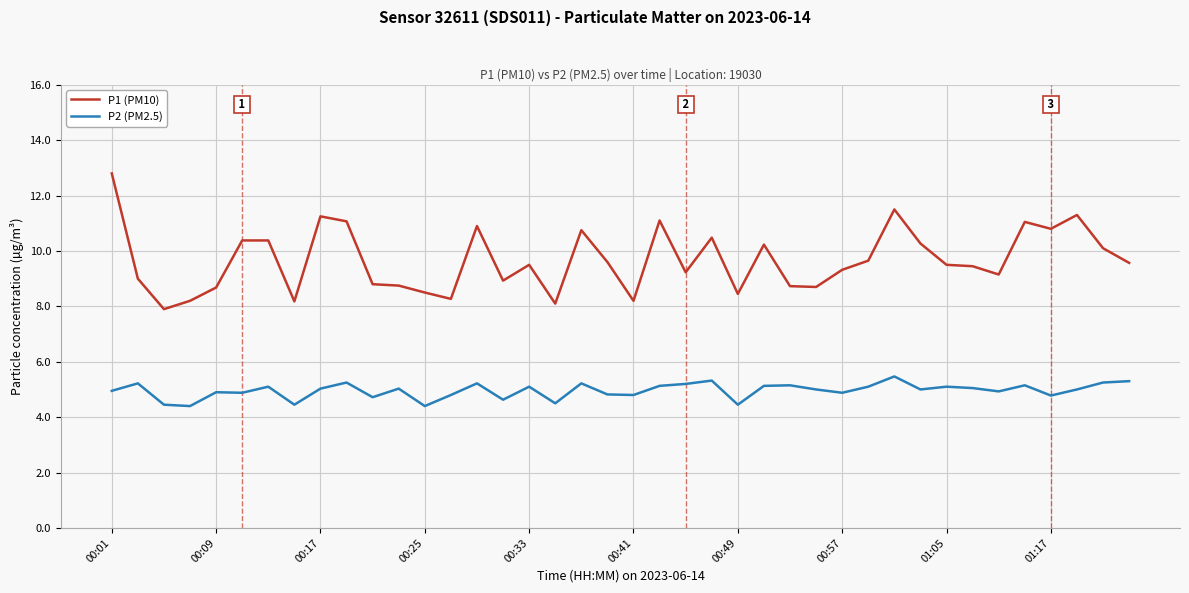

Rank the series by their average value, from lowest to highest.

P2 (PM2.5), P1 (PM10)